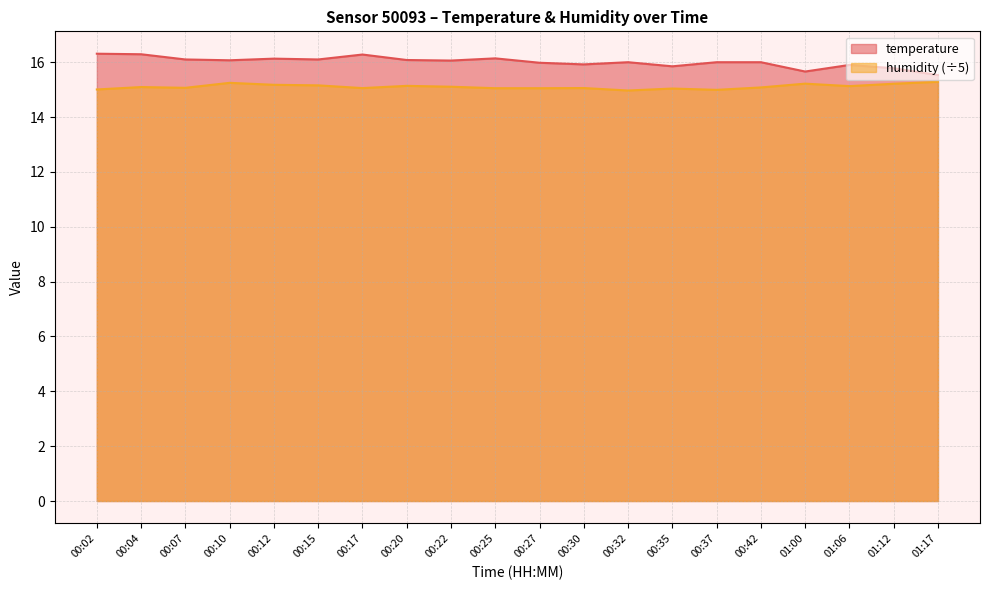

Which series has the largest total across all categories?

temperature